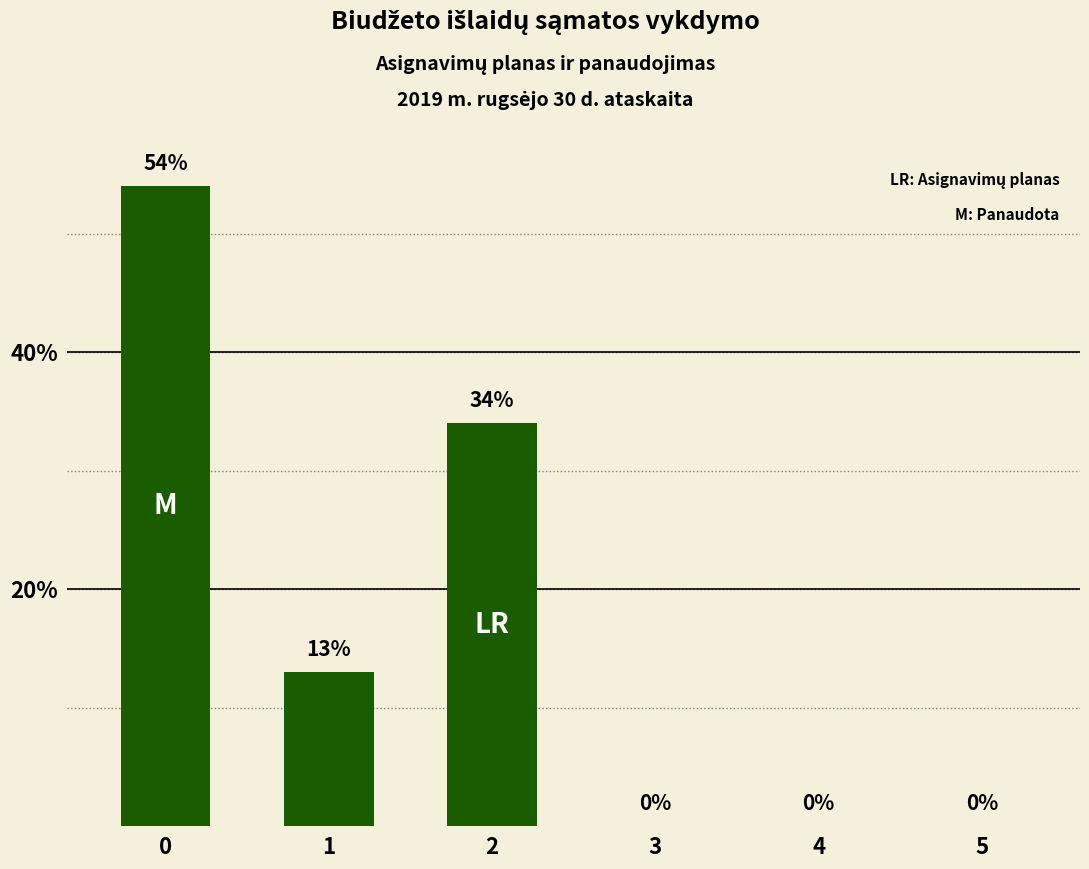

What is the ratio of the value at 1 to the value at 2?

0.4